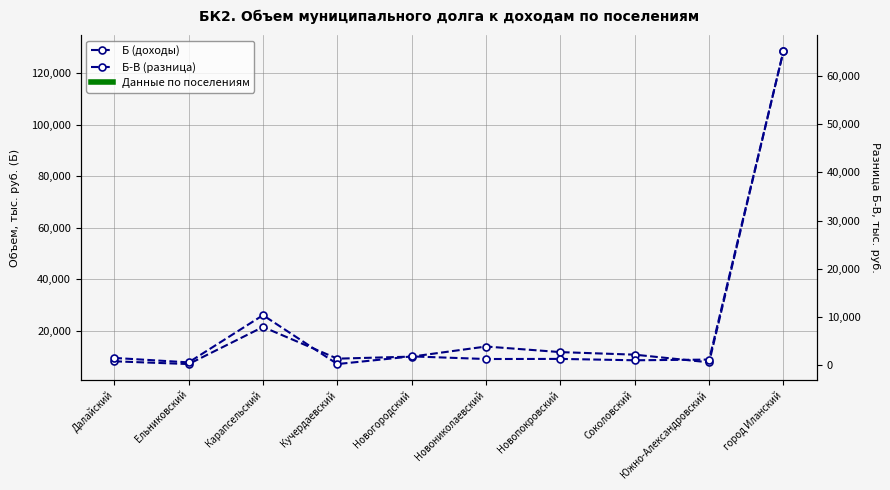

Which series has the largest total across all categories?

Б (доходы)